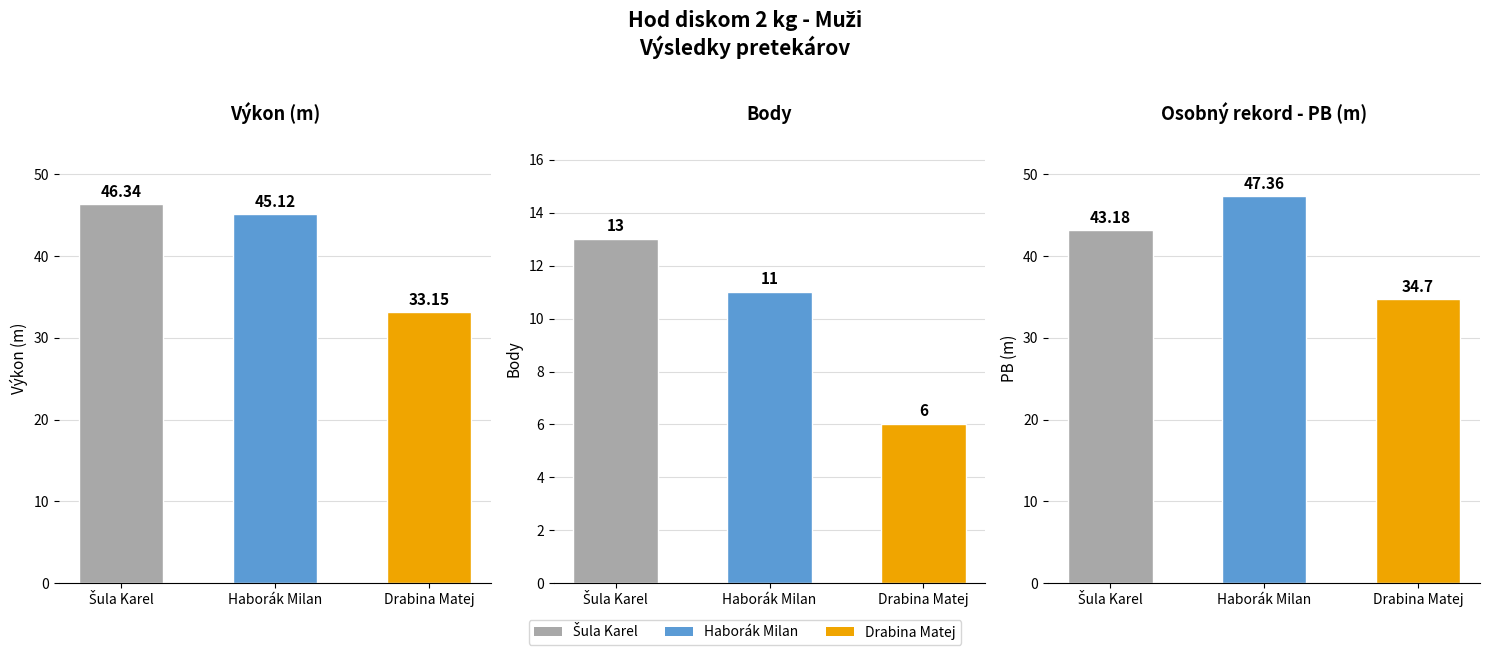

What is the label of the 2nd bar from the right?

Haborák Milan